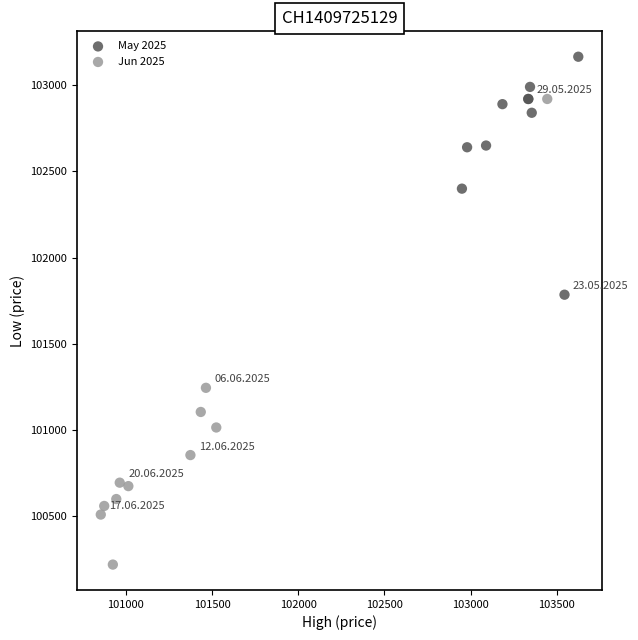

Which series reaches the minimum Y coordinate?

Jun 2025